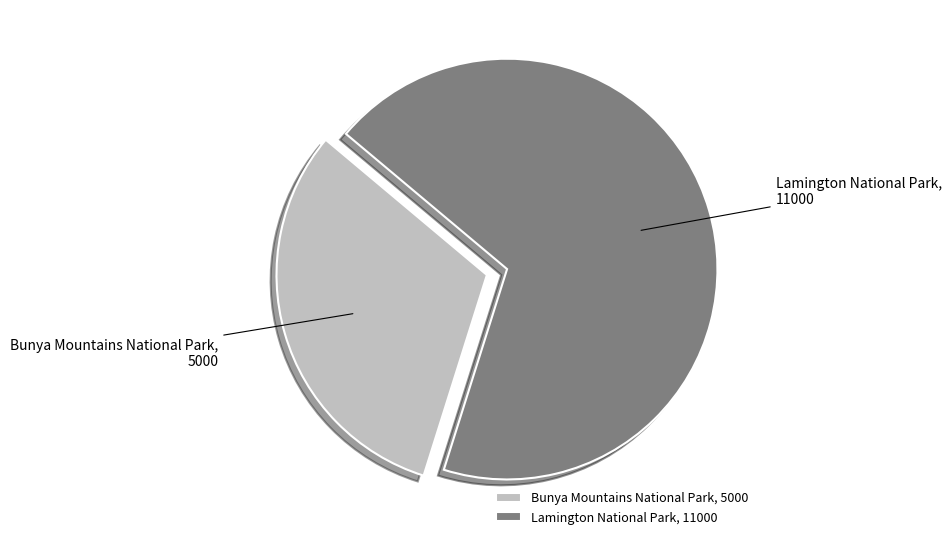

Is the sum of Bunya Mountains National Park and Lamington National Park greater than half?

Yes